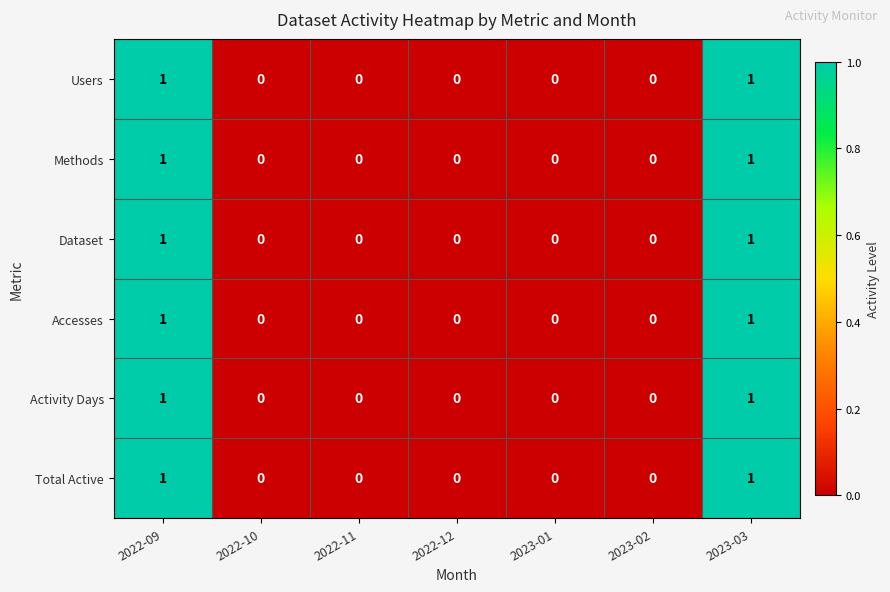

Count the Activity Days values in the range 0 to 1.

7